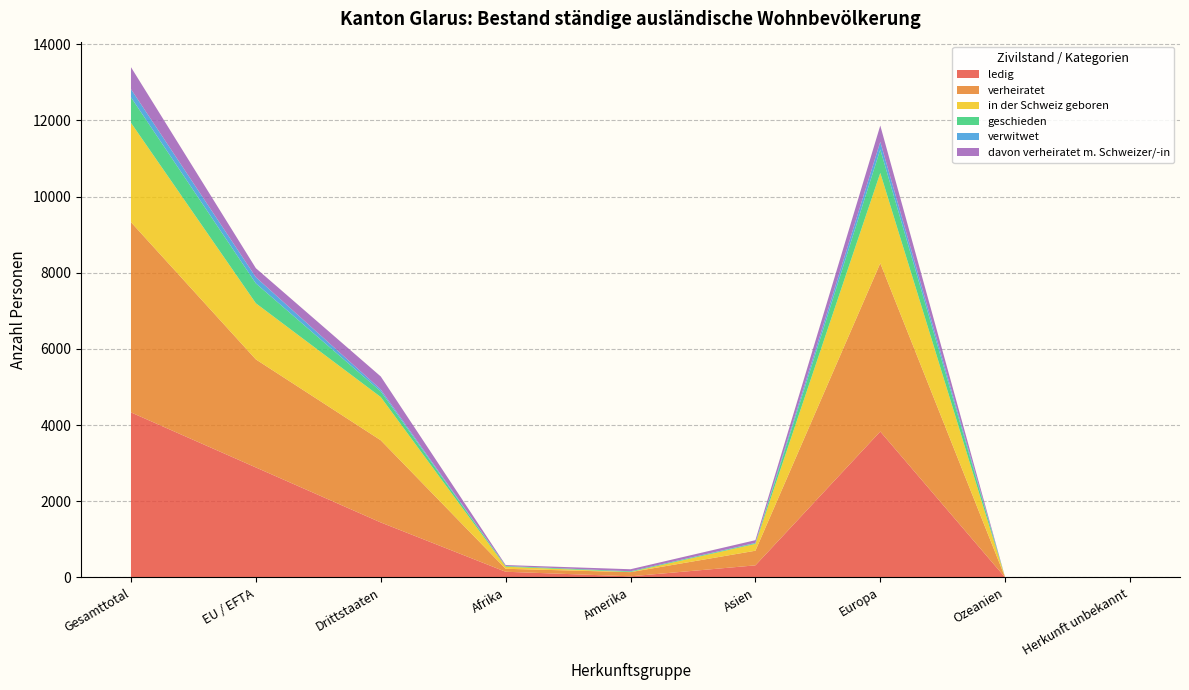

Reading left to right, list all the values displayed in this chart.

ledig: 4334	2889	1445	150	30	318	3832	0	4
verheiratet: 4995	2837	2158	78	110	384	4420	1	2
in der Schweiz geboren: 2609	1474	1135	55	3	179	2371	0	1
geschieden: 670	521	149	17	18	18	615	0	2
verwitwet: 214	163	51	2	2	9	201	0	0
davon verheiratet m. Schweizer/-in: 577	237	340	24	53	71	428	1	0